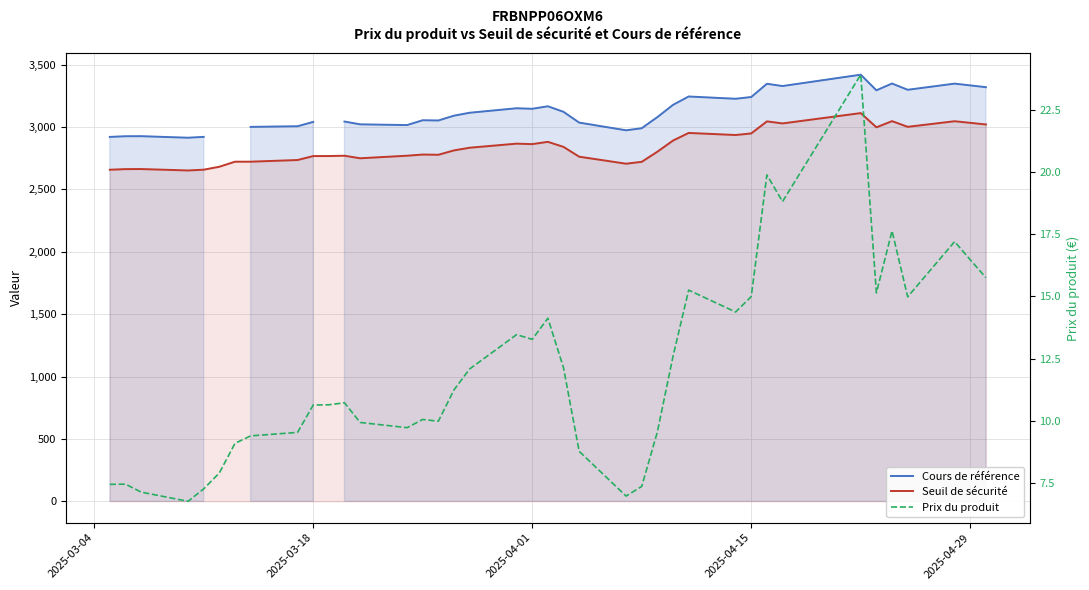

What is the difference between the maximum and second lowest values in the Cours de référence series?

498.8